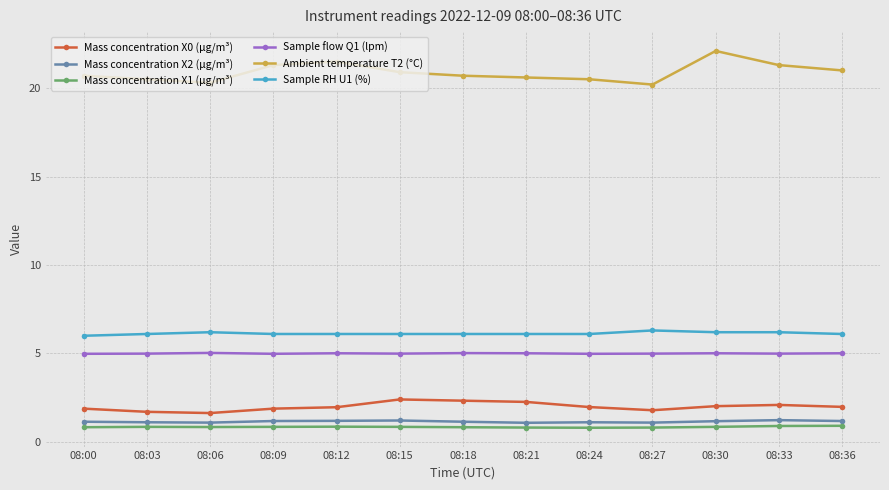

Read the Mass concentration X2 (μg/m³) value at 08:15.

1.2